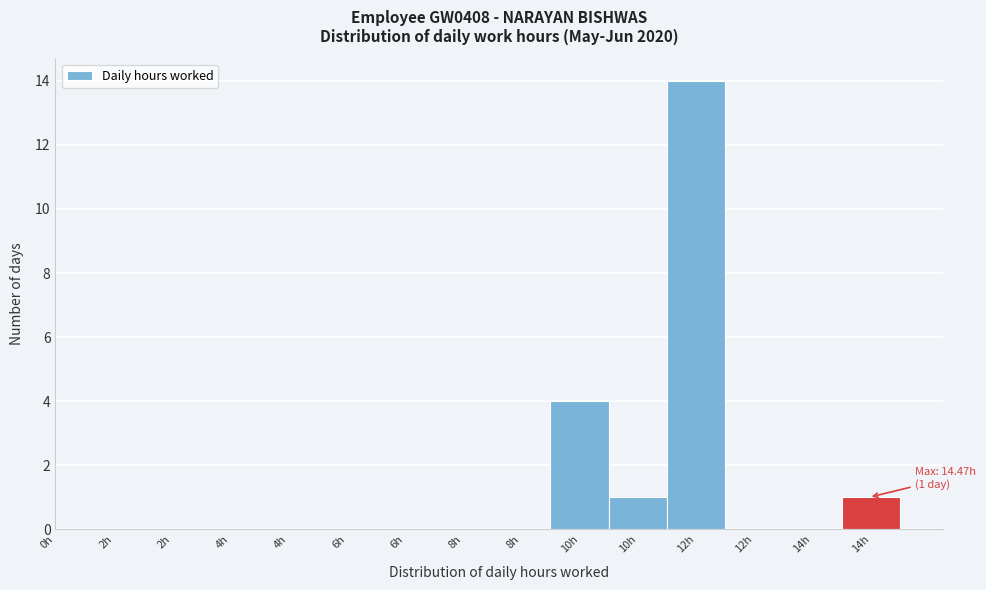

Count the number of categories in the chart.

15